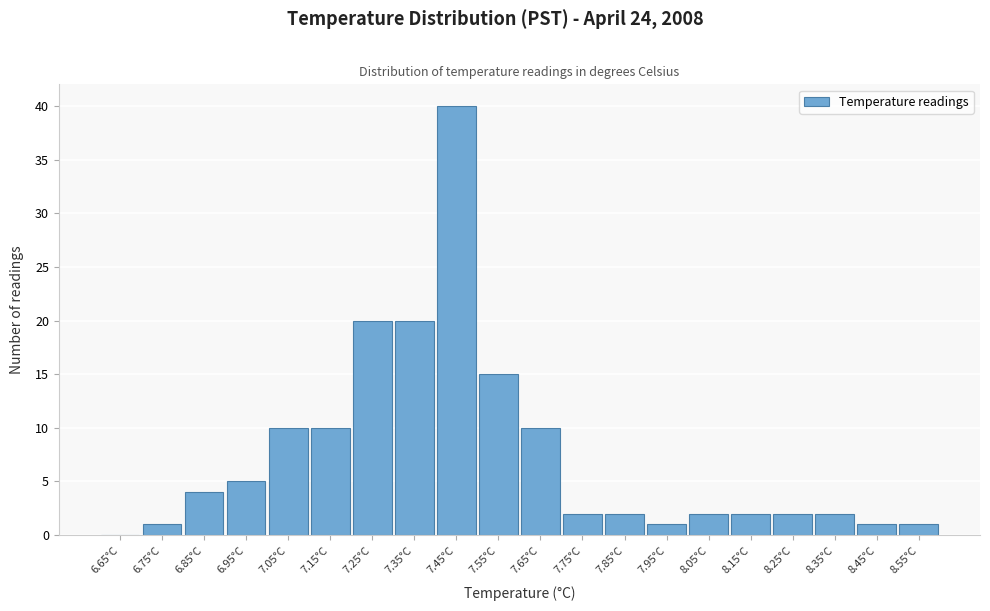

How tall is the bar that spans 6.7 to 6.8 on the x-axis? The values are not printed on the chart, so give them approximately, as read against the axis.

1